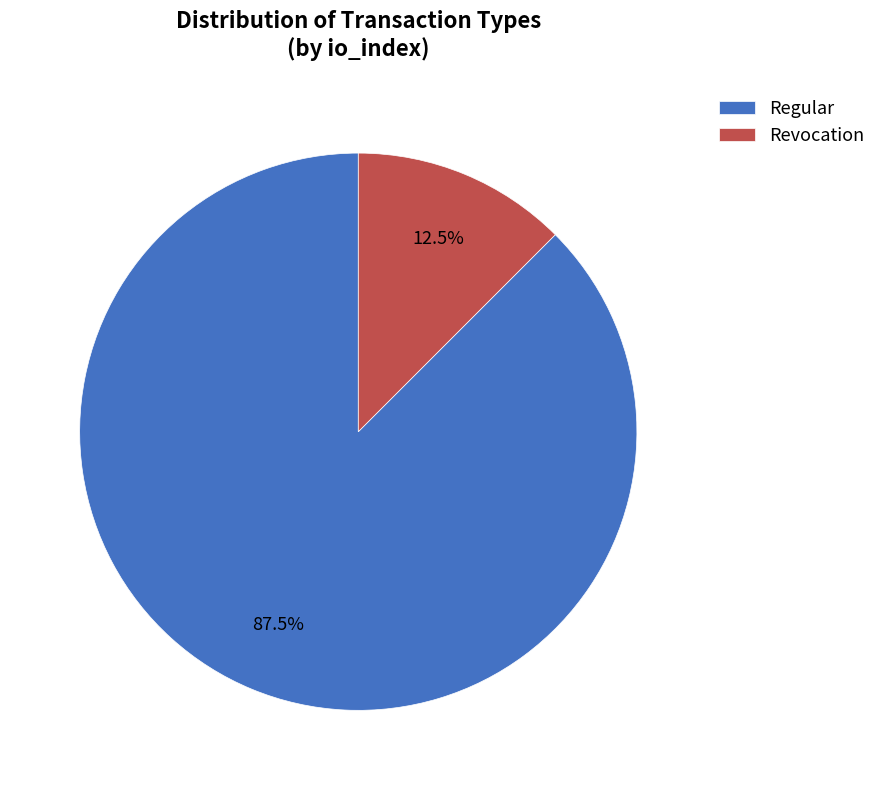

Does any single category account for the majority?

Yes